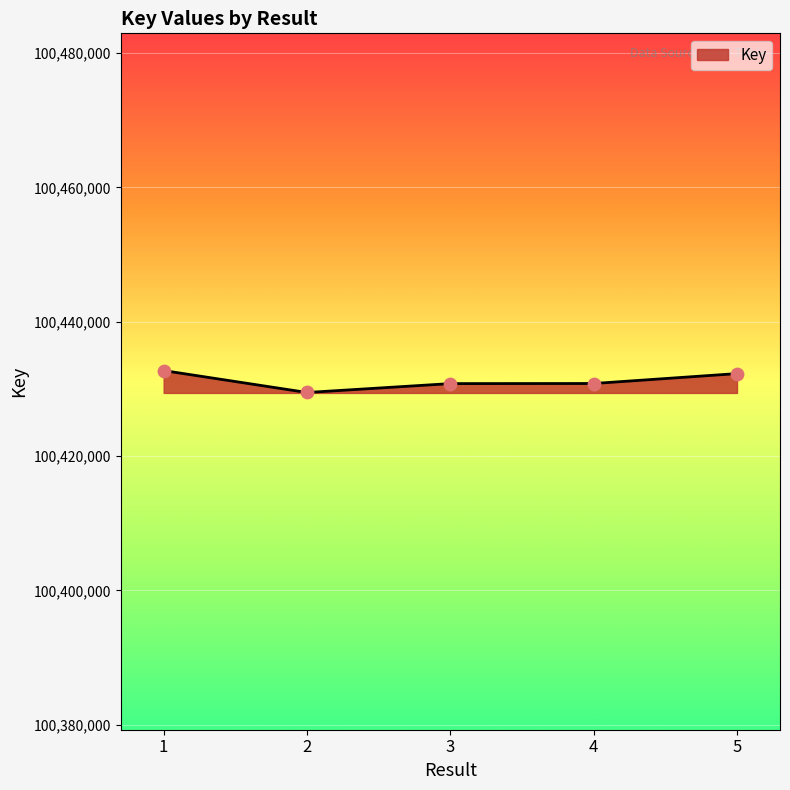

What is the ratio of the value at 1 to the value at 3?

1.0